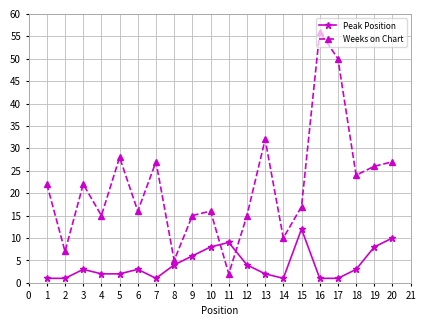

Which category has the highest value in the Peak Position series?

15